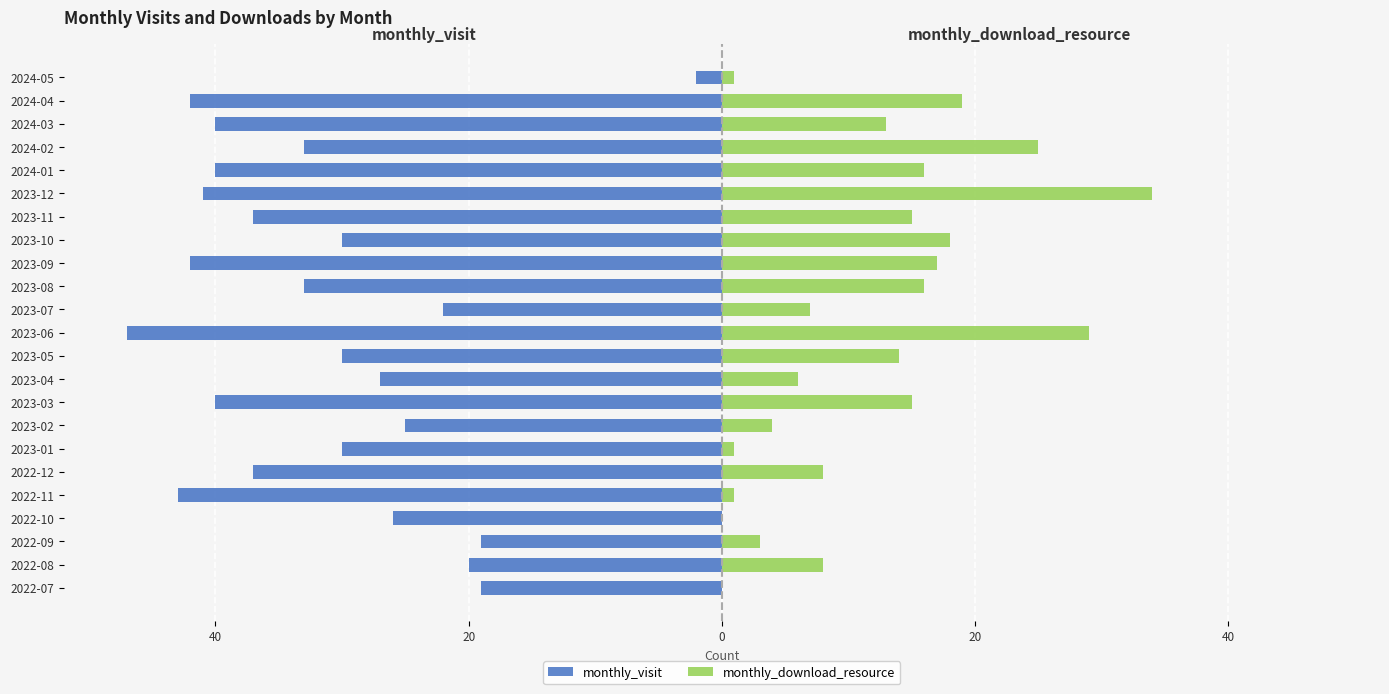

How many bars are there in each group?

2